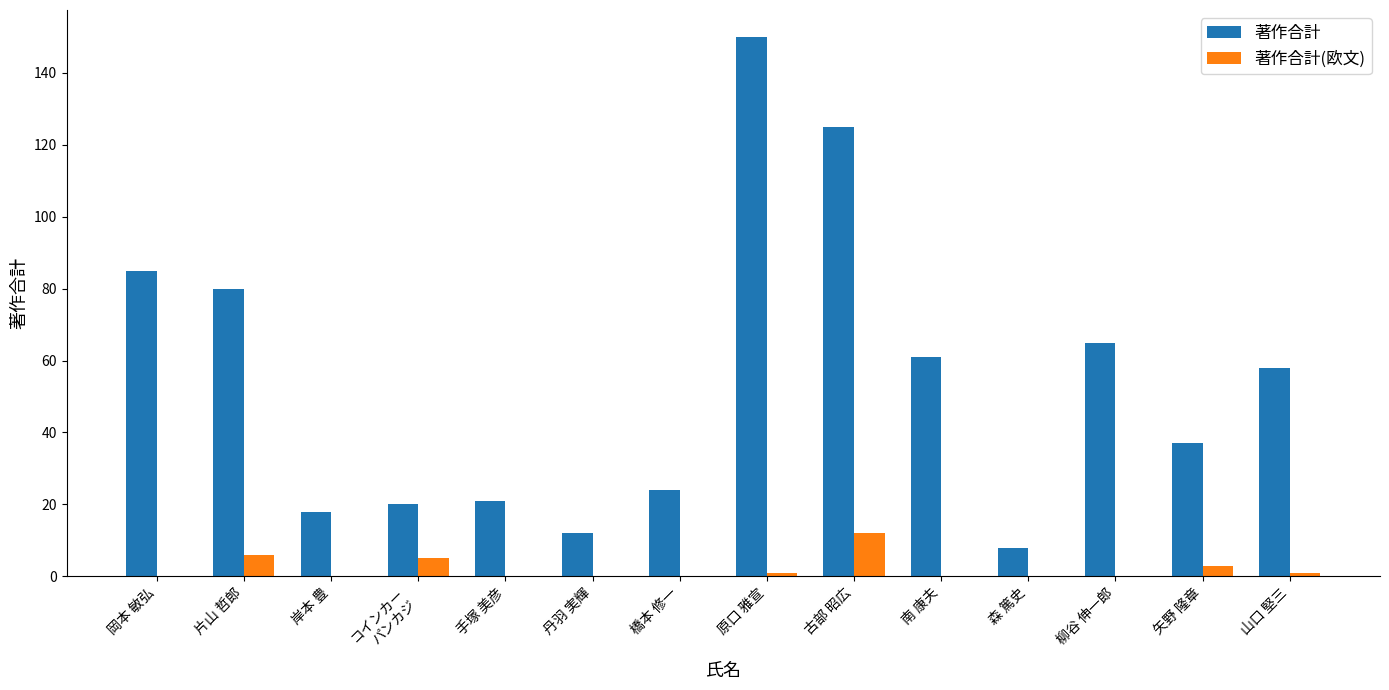

What is the average value of the 著作合計(欧文) series?

2